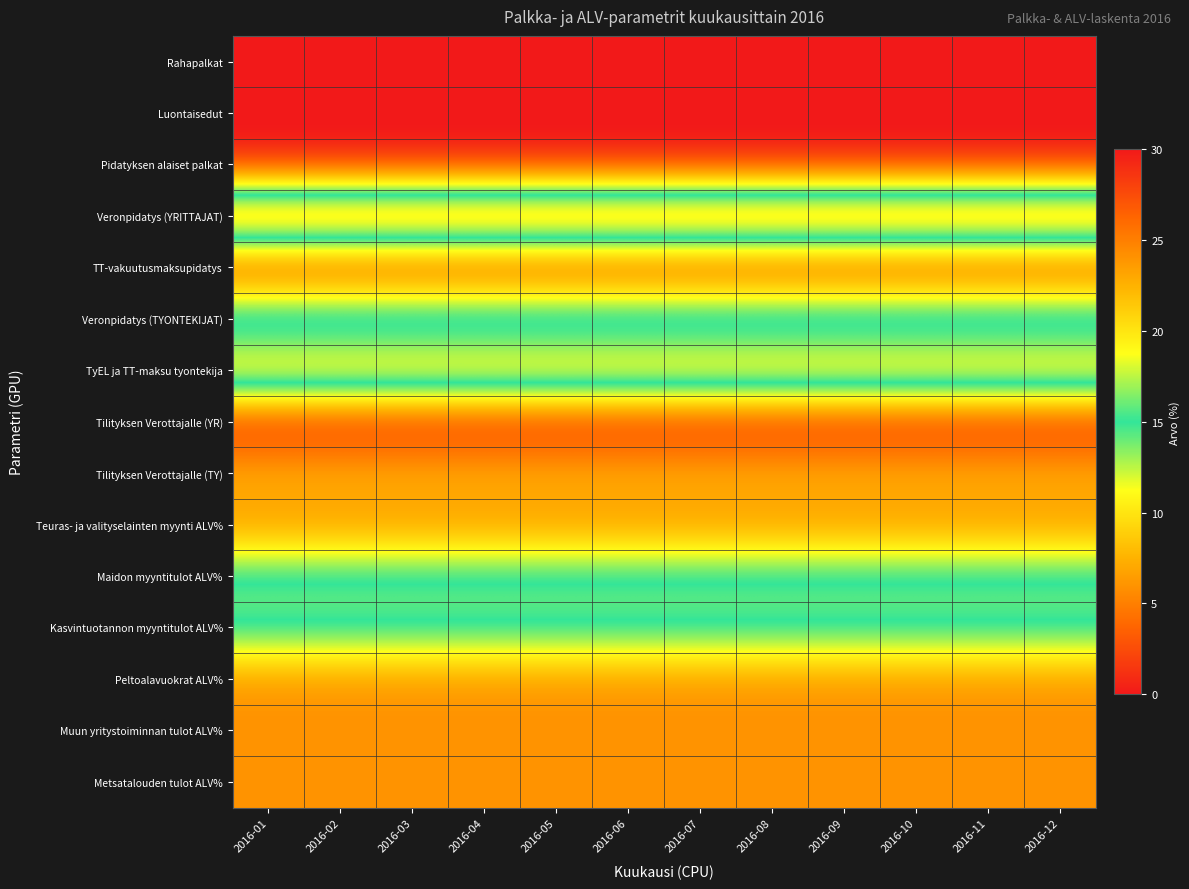

Which category has the highest value across all series?

2016-01